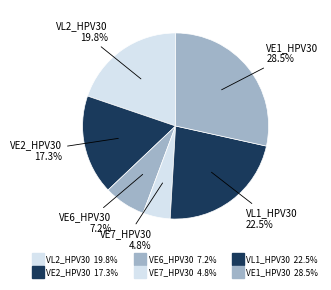

To the nearest percent, what percentage of the pie is VE2_HPV30?

17%